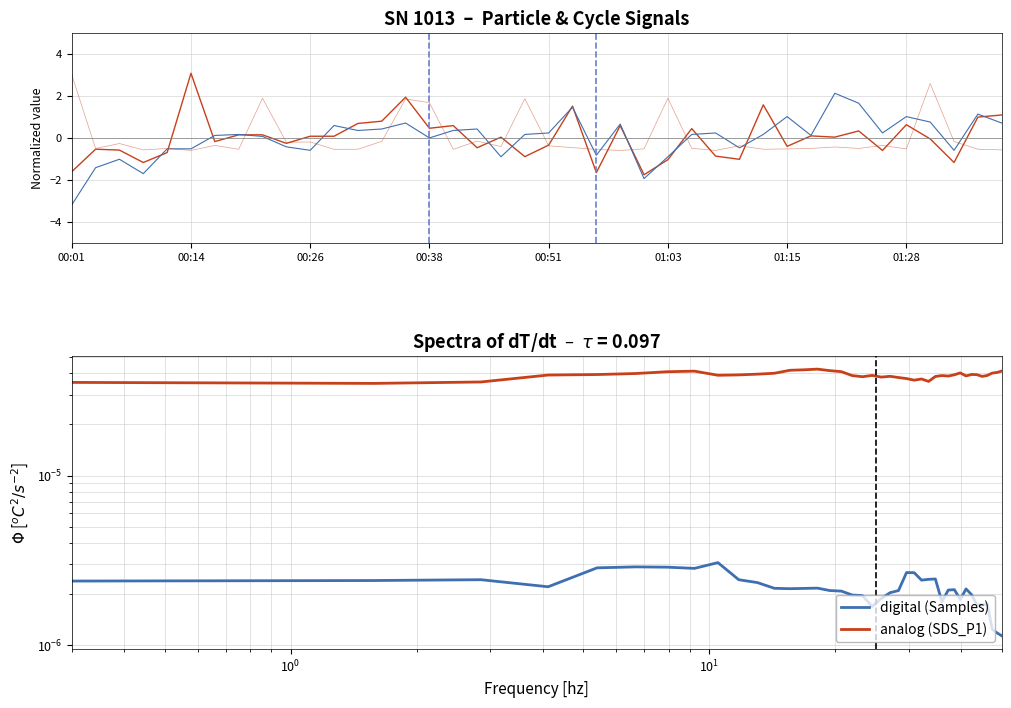

Reading left to right, what are all the values shown in this chart?

SDS_P1: -1.6	-0.5	-0.6	-1.2	-0.7	3.1	-0.2	0.1	0.1	-0.3	0.1	0.1	0.7	0.8	1.9	0.5	0.6	-0.5	0.0	-0.9	-0.3	1.5	-1.7	0.6	-1.8	-1.0	0.4	-0.9	-1.0	1.6	-0.4	0.1	0.0	0.3	-0.6	0.6	-0.0	-1.2	1.0	1.1
SDS_P2: -3.2	-1.4	-1.0	-1.7	-0.5	-0.5	0.1	0.2	0.1	-0.4	-0.6	0.6	0.4	0.4	0.7	-0.0	0.4	0.4	-0.9	0.2	0.2	1.5	-0.8	0.7	-1.9	-0.9	0.2	0.2	-0.5	0.2	1.0	0.1	2.1	1.7	0.2	1.0	0.8	-0.6	1.1	0.7
Max_cycle: 3.0	-0.5	-0.3	-0.6	-0.5	-0.6	-0.4	-0.5	1.9	-0.2	-0.2	-0.5	-0.5	-0.2	1.9	1.7	-0.5	-0.2	-0.4	1.9	-0.4	-0.5	-0.5	-0.6	-0.5	1.9	-0.5	-0.6	-0.4	-0.5	-0.5	-0.5	-0.4	-0.5	-0.4	-0.5	2.6	-0.2	-0.5	-0.6
digital (Samples): 0.0	0.0	0.0	0.0	0.0	0.0	0.0	0.0	0.0	0.0	0.0	0.0	0.0	0.0	0.0	0.0	0.0	0.0	0.0	0.0	0.0	0.0	0.0	0.0	0.0	0.0	0.0	0.0	0.0	0.0	0.0	0.0	0.0	0.0	0.0	0.0	0.0	0.0	0.0	0.0
analog (SDS_P1): 0.0	0.0	0.0	0.0	0.0	0.0	0.0	0.0	0.0	0.0	0.0	0.0	0.0	0.0	0.0	0.0	0.0	0.0	0.0	0.0	0.0	0.0	0.0	0.0	0.0	0.0	0.0	0.0	0.0	0.0	0.0	0.0	0.0	0.0	0.0	0.0	0.0	0.0	0.0	0.0